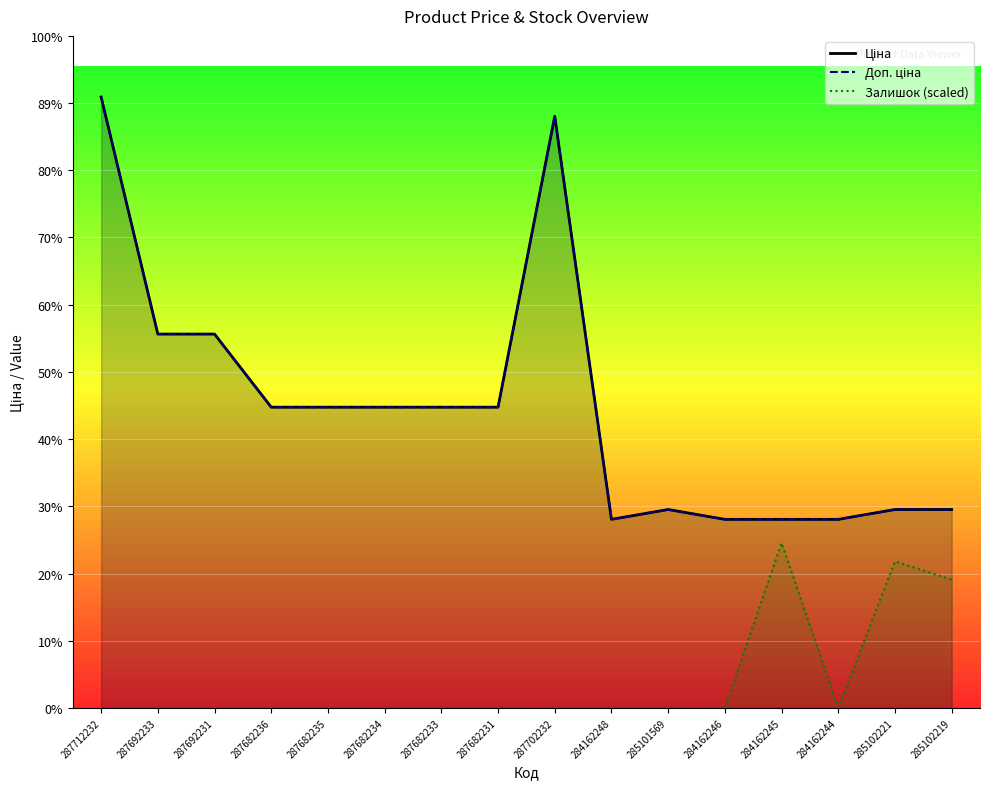

Rank the series at 284162246 from highest to lowest value.

Ціна, Доп. ціна, Залишок (scaled)